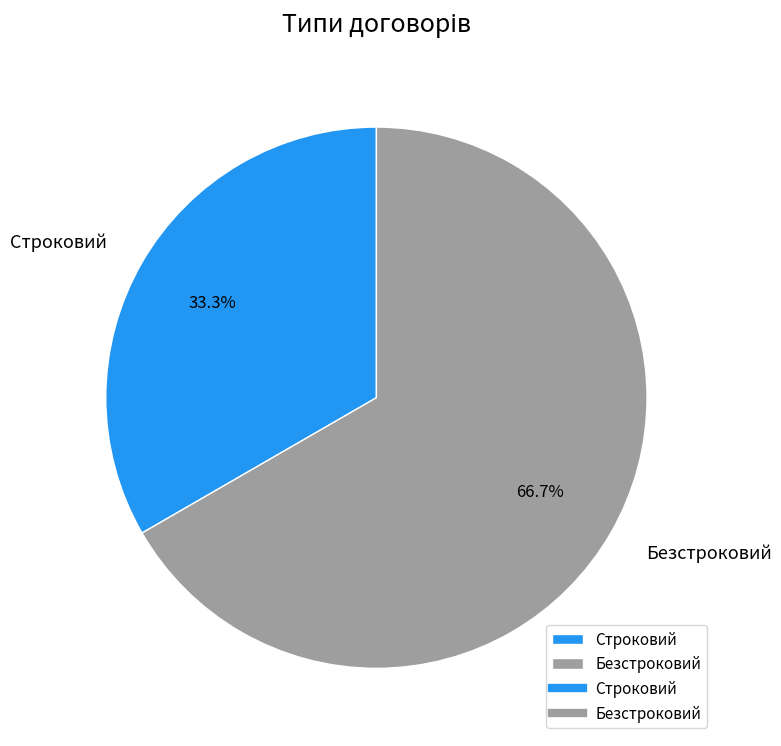

To the nearest percent, what percentage of the pie is Безстроковий?

67%